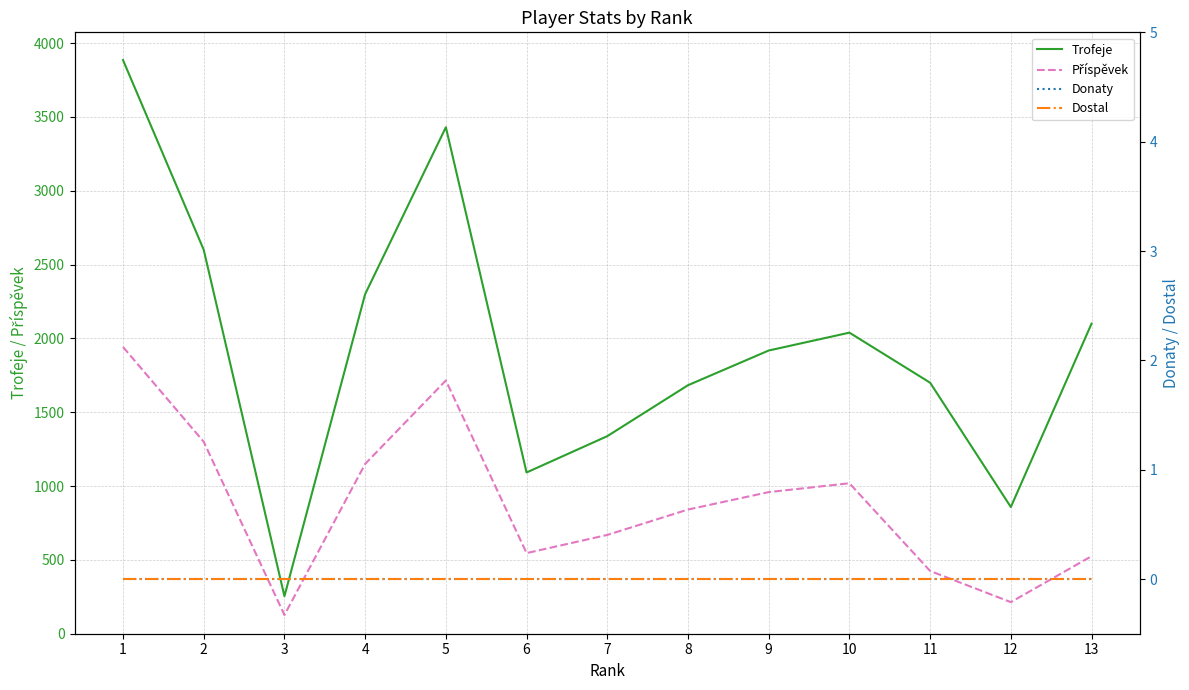

At how many categories does at least one series exceed 943?

11